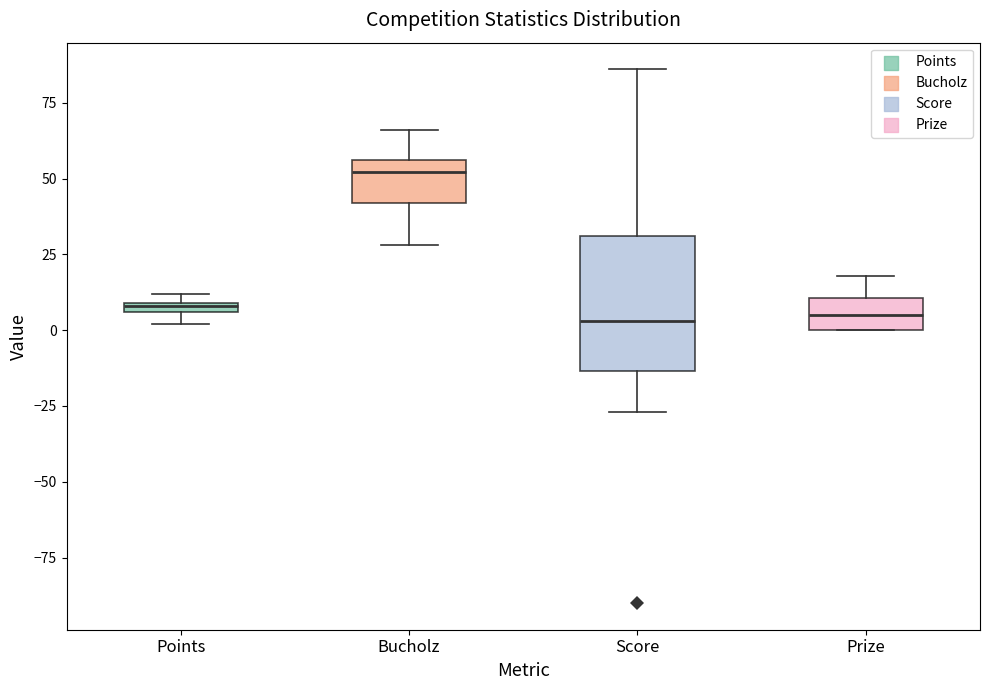

Which box is the tallest, from its lower edge to its upper edge?

Score